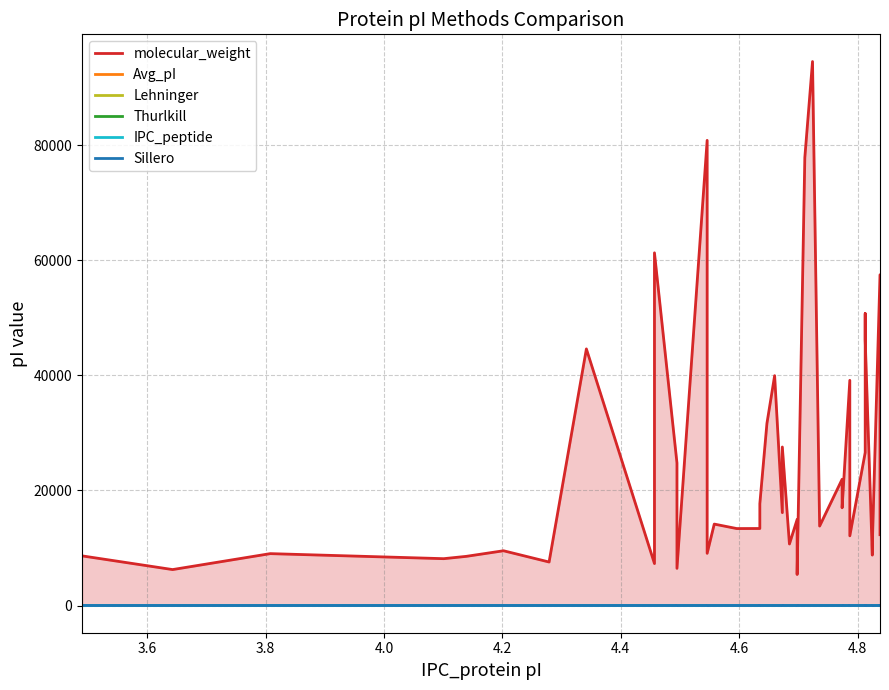

Rank the series by their maximum value, from highest to lowest.

molecular_weight, Sillero, Avg_pI, IPC_peptide, Thurlkill, Lehninger